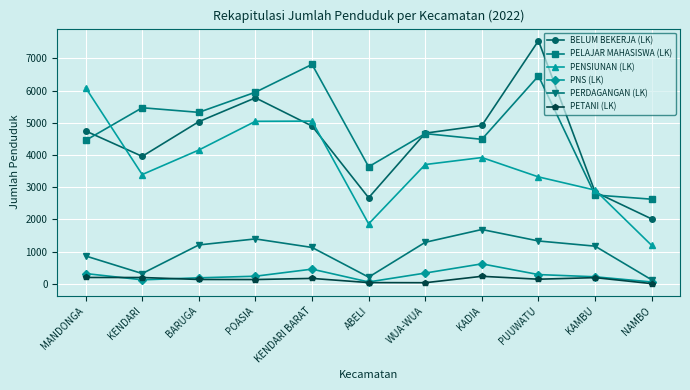

At which label is PELAJAR MAHASISWA (LK) closest to 4719?

WUA-WUA